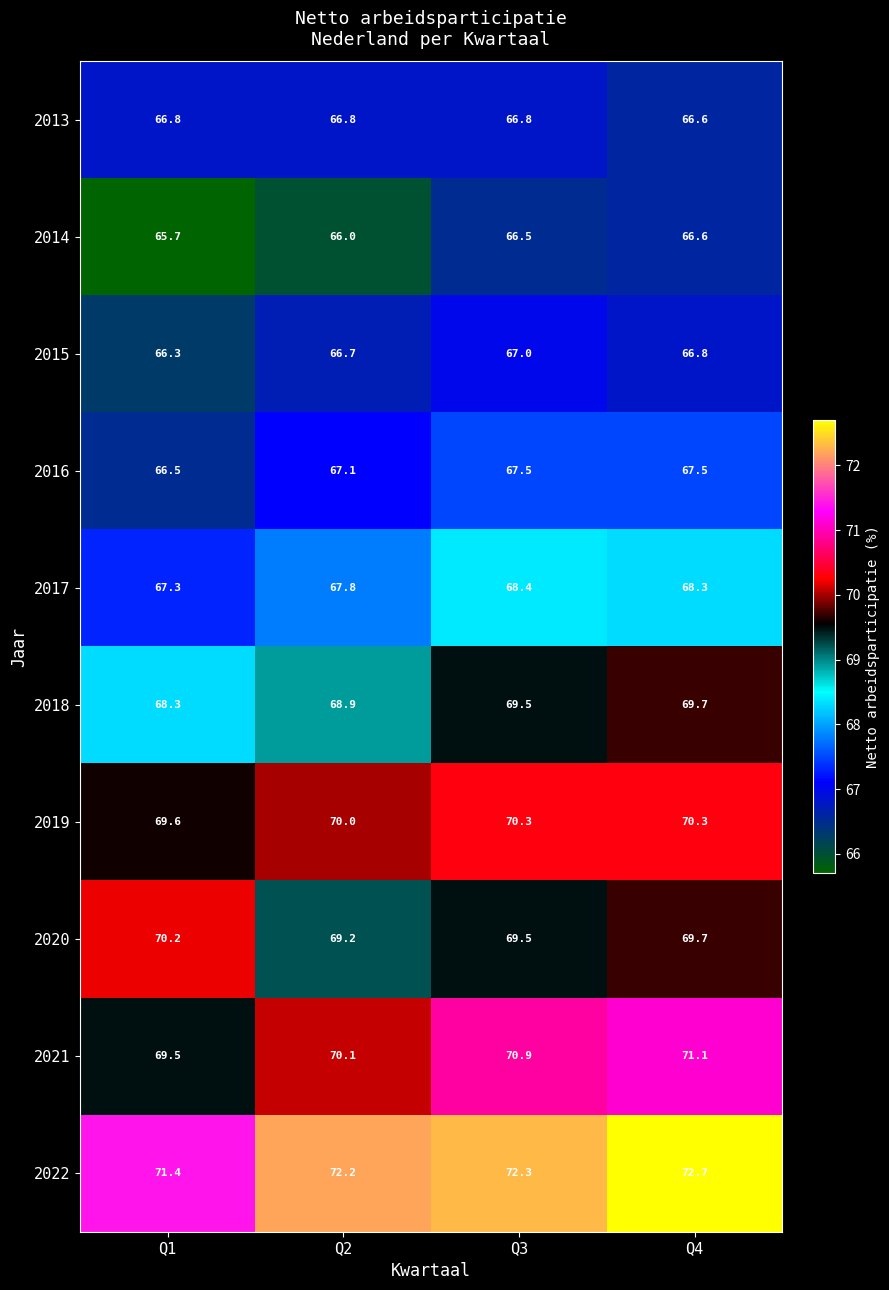

At which category does the chart reach its peak across all series?

Q4